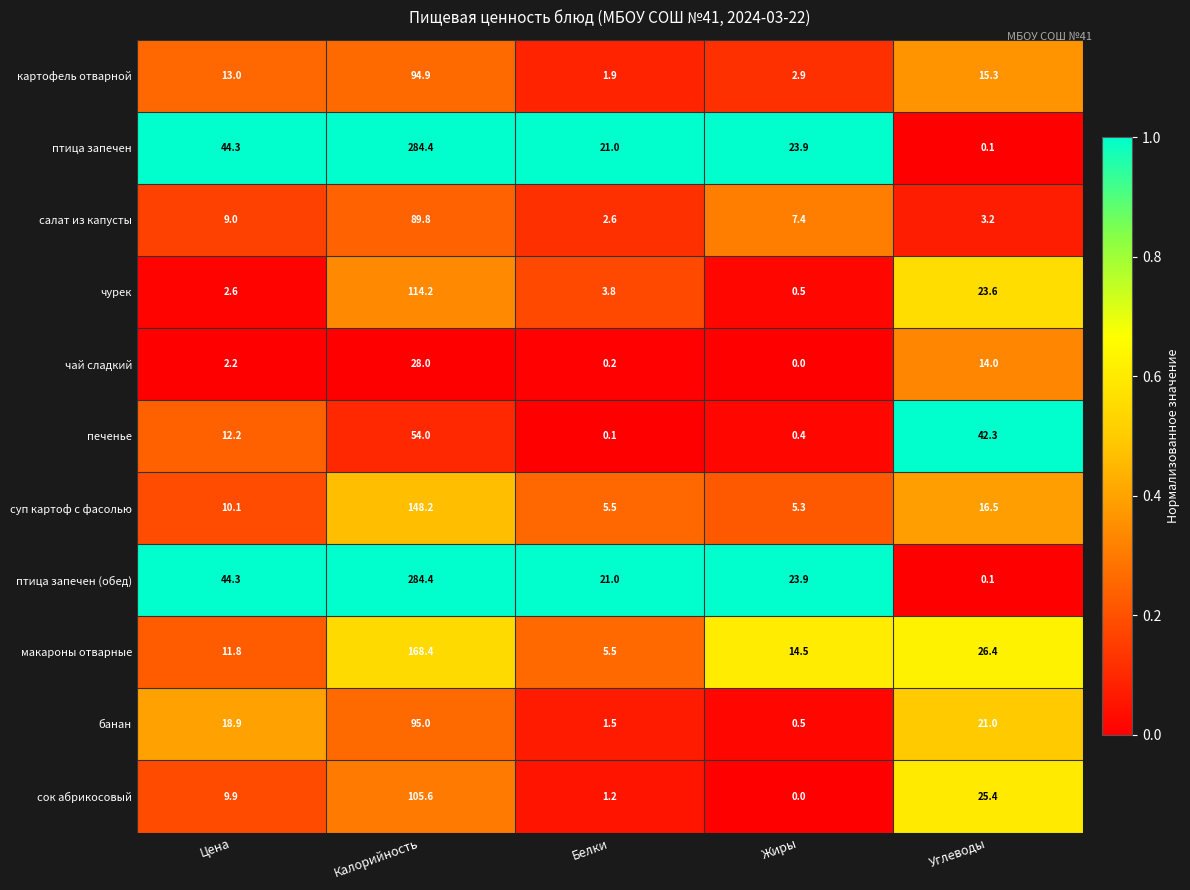

At how many categories does at least one series exceed 0?

5